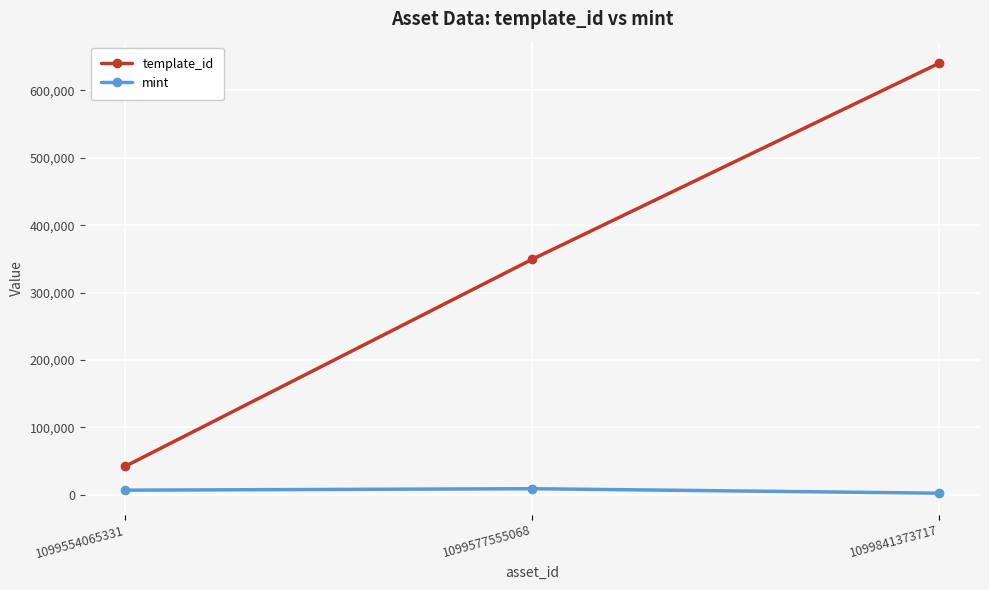

How many categories are shown in the chart?

3